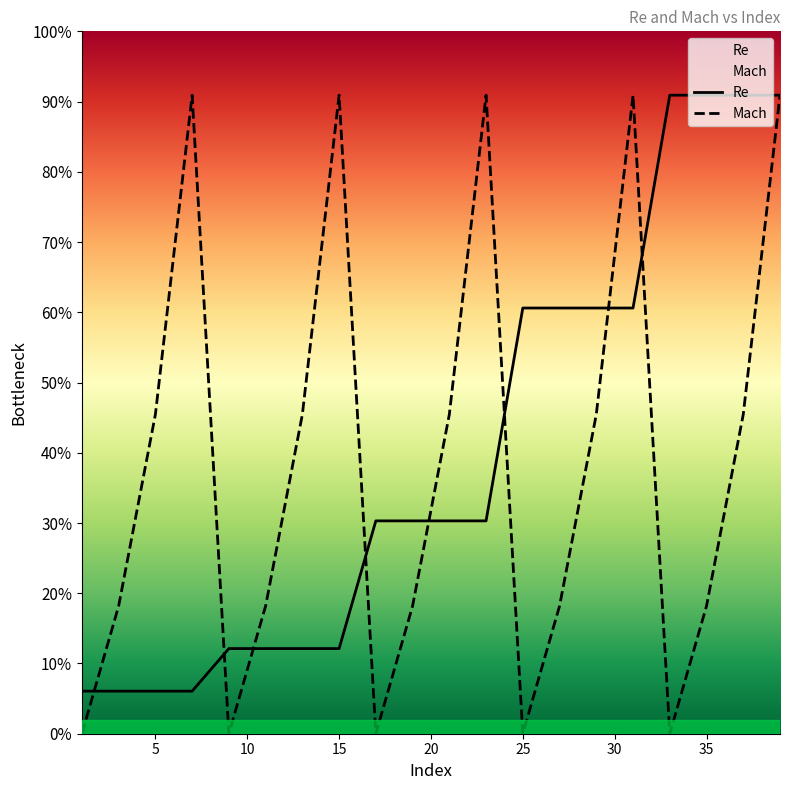

What are all the series names shown in the legend?

Re, Mach